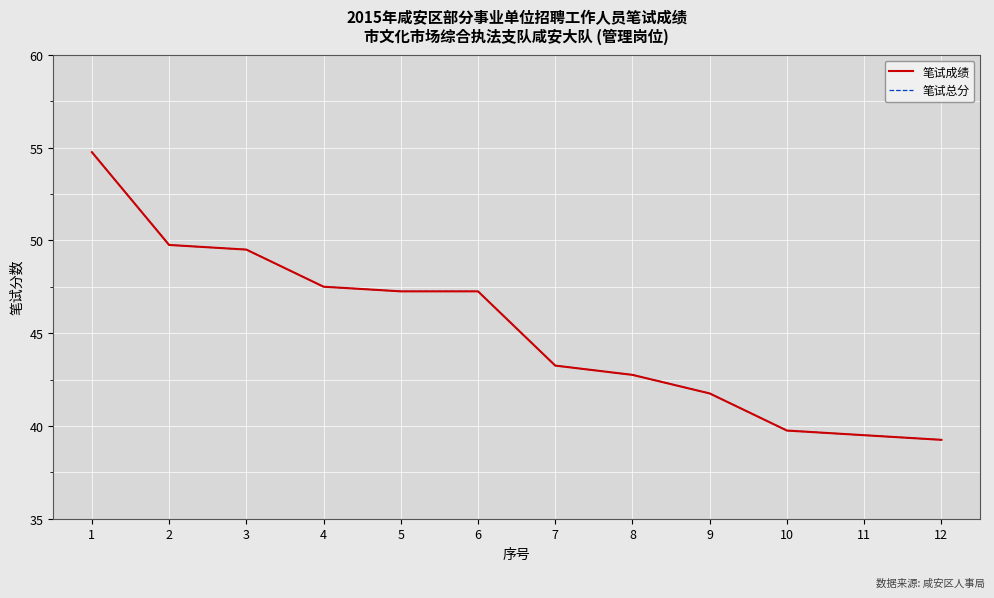

Does the chart display data point markers on the line(s)?

No